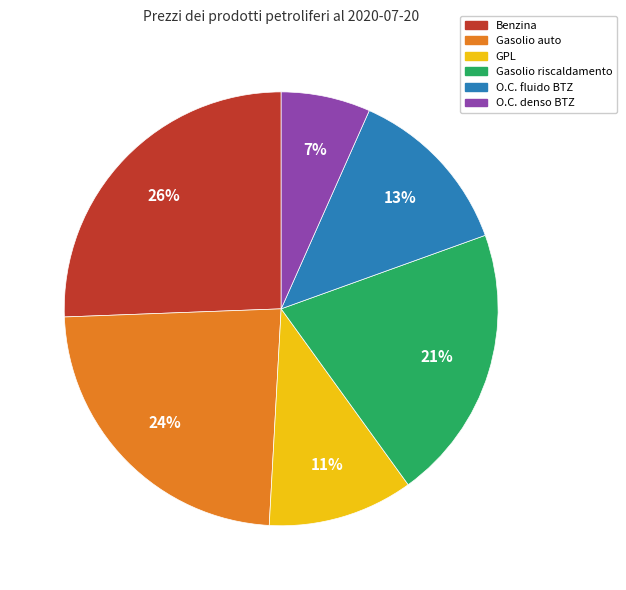

What is the smallest slice in the pie chart?

O.C. denso BTZ